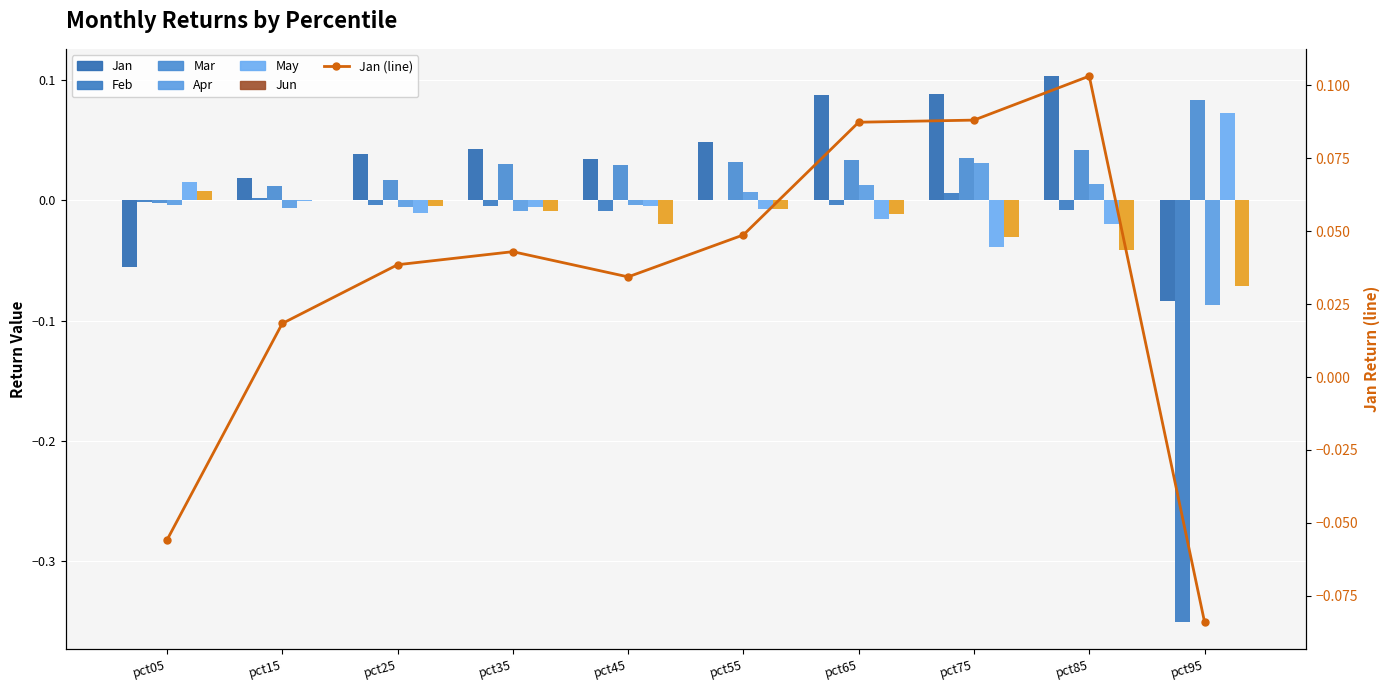

Is the value of Feb at pct35 greater than the value of Apr at pct15?

Yes